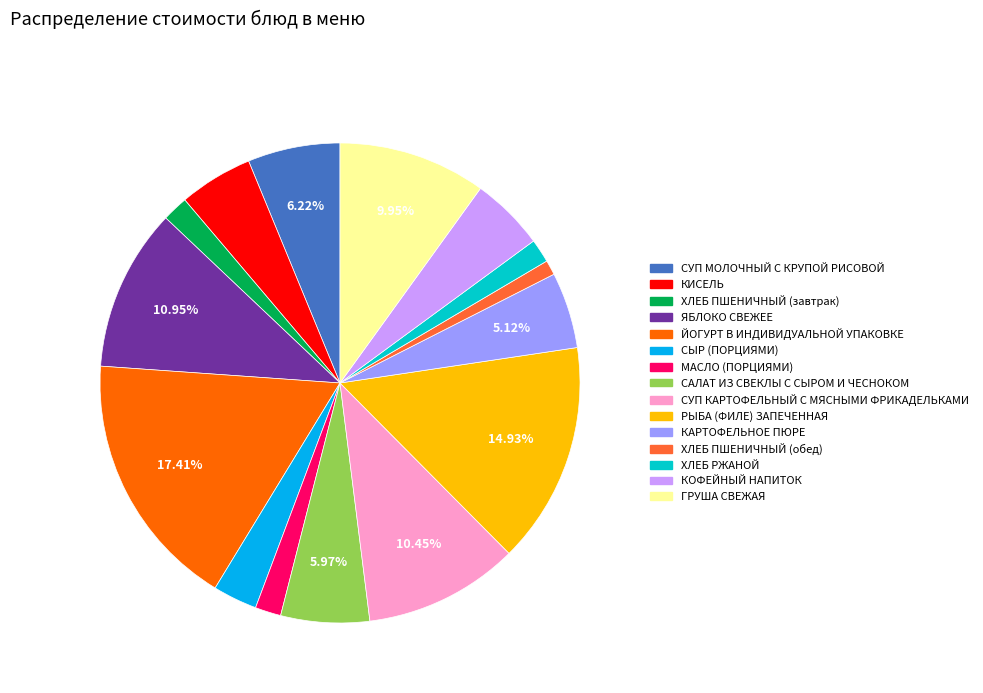

How many segments does this pie chart have?

15